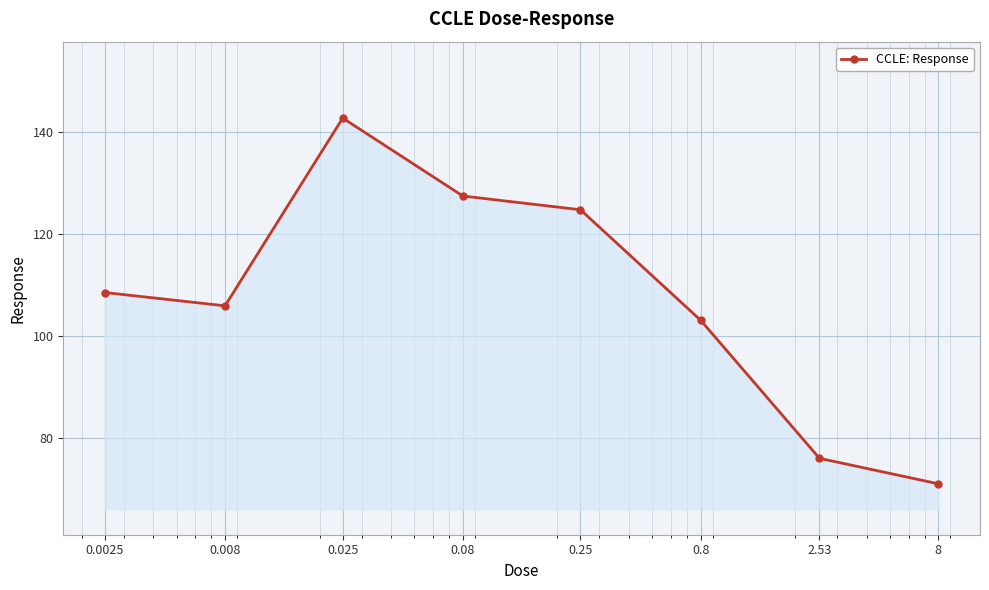

What is the average value?

107.5